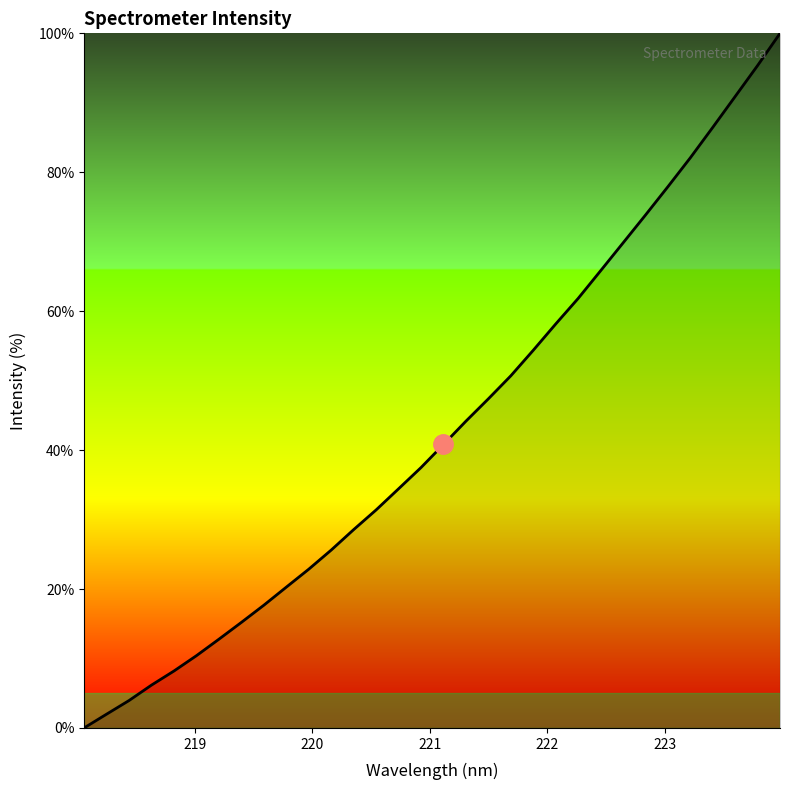

What is the difference between the maximum and minimum values?

100.0